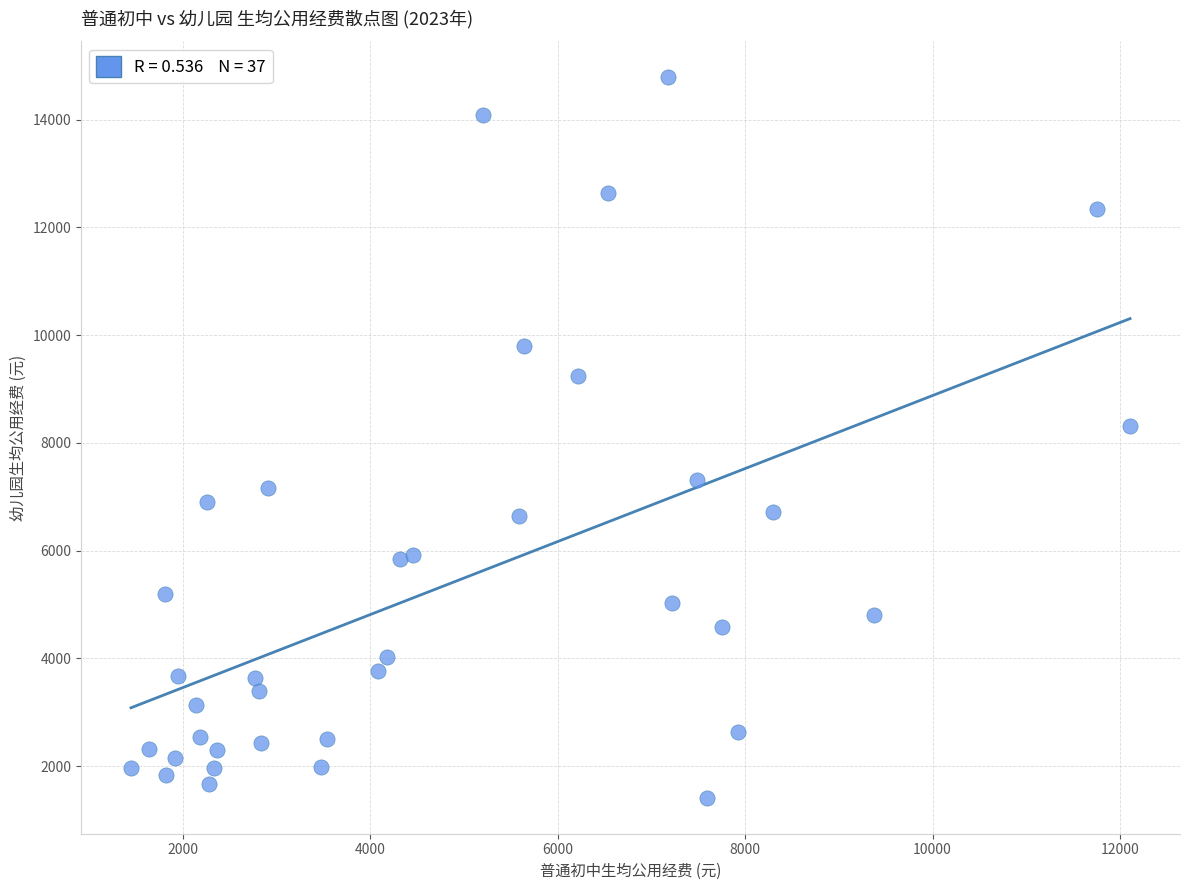

What Y value in the scatter plot is closest to 8099?

8305.3